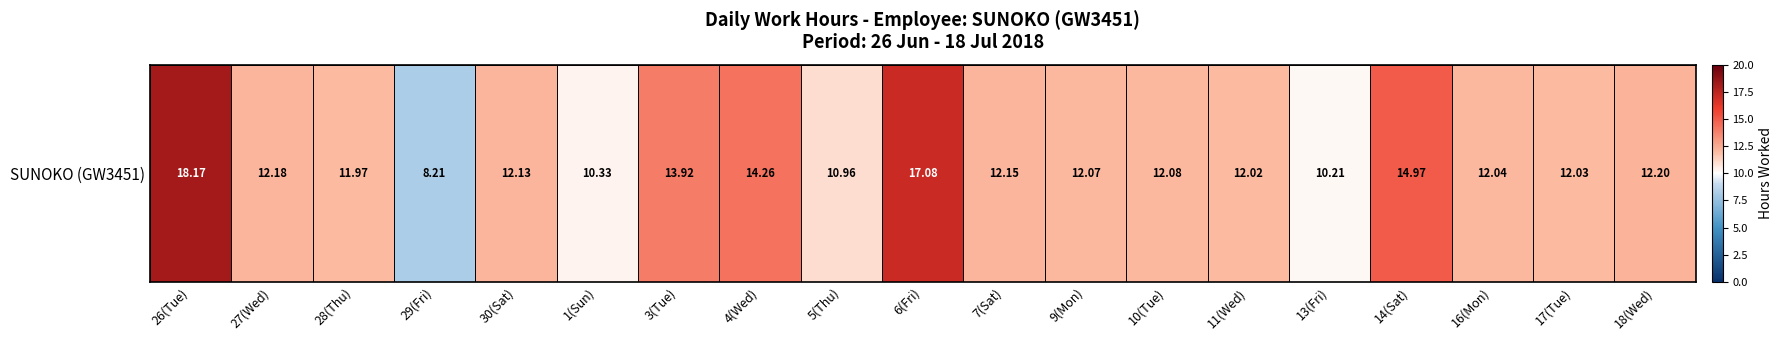

Rank the categories by value from highest to lowest.

26(Tue), 6(Fri), 14(Sat), 4(Wed), 3(Tue), 18(Wed), 27(Wed), 7(Sat), 30(Sat), 10(Tue), 9(Mon), 16(Mon), 17(Tue), 11(Wed), 28(Thu), 5(Thu), 1(Sun), 13(Fri), 29(Fri)